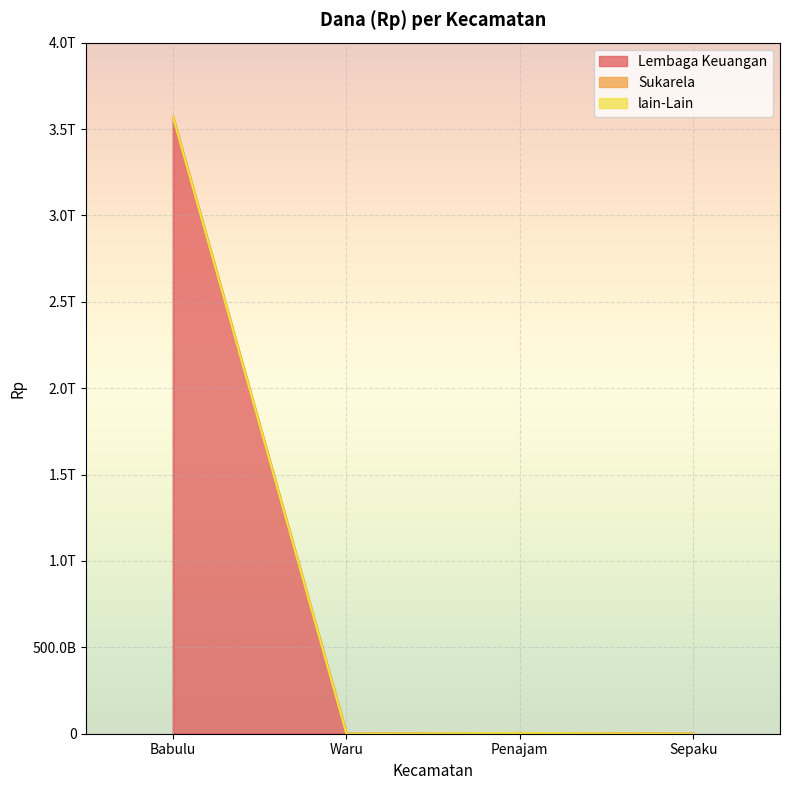

Rank the series at Sepaku from highest to lowest value.

Lembaga Keuangan, Sukarela, lain-Lain